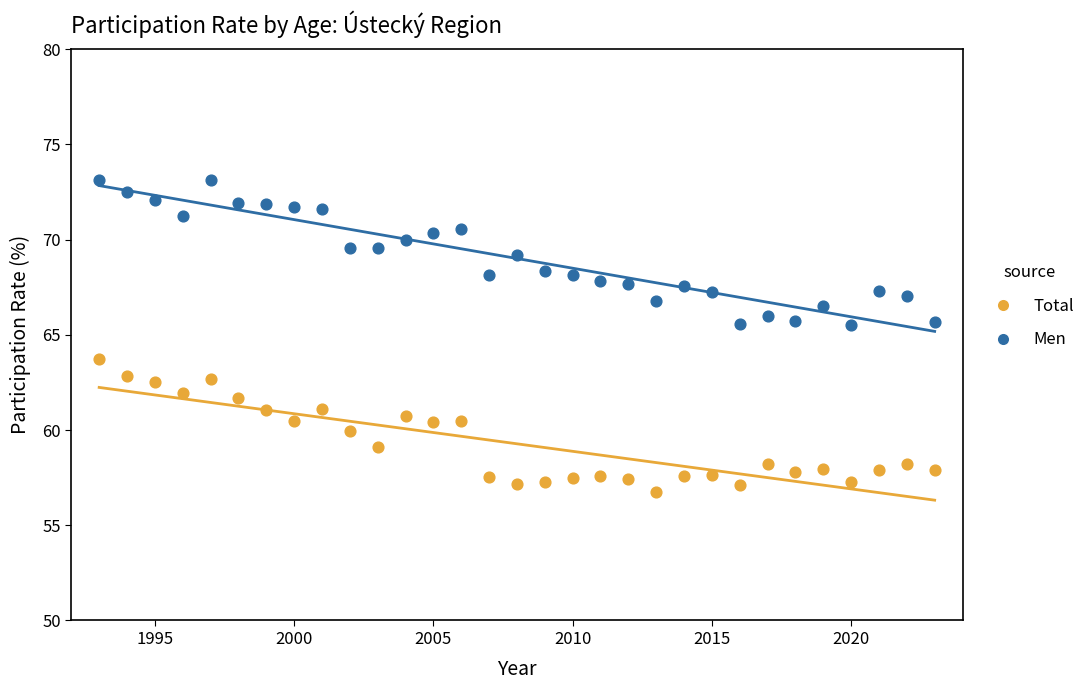

What is the X range (max minus min) for the scatter plot?

30.0